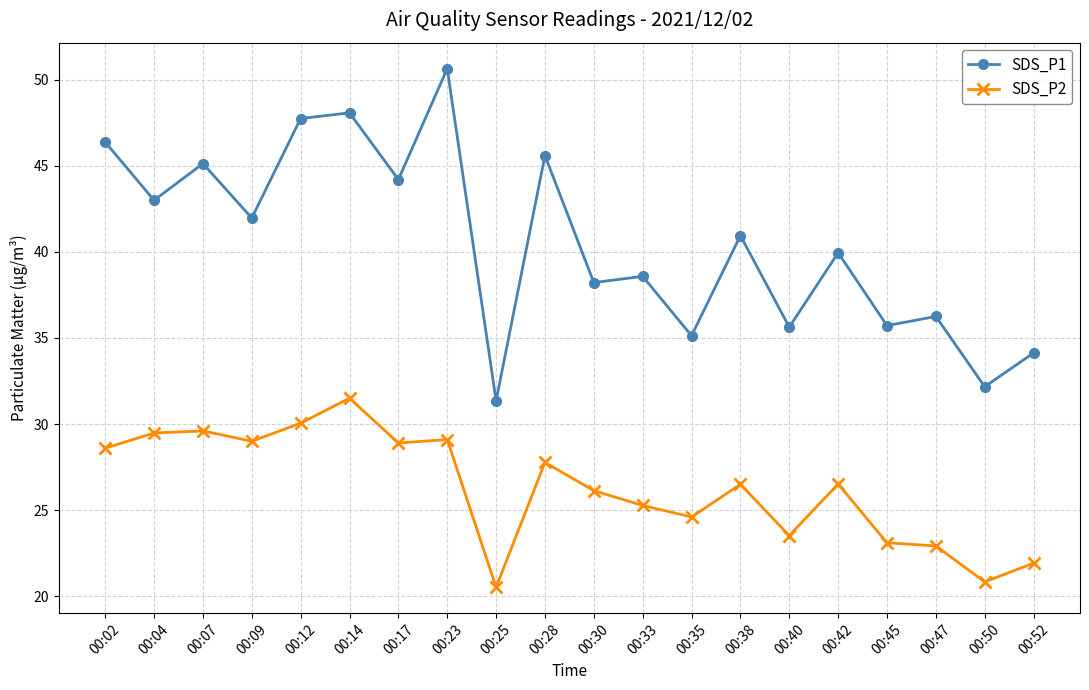

What is the difference between the highest and lowest values at 00:50?

11.3